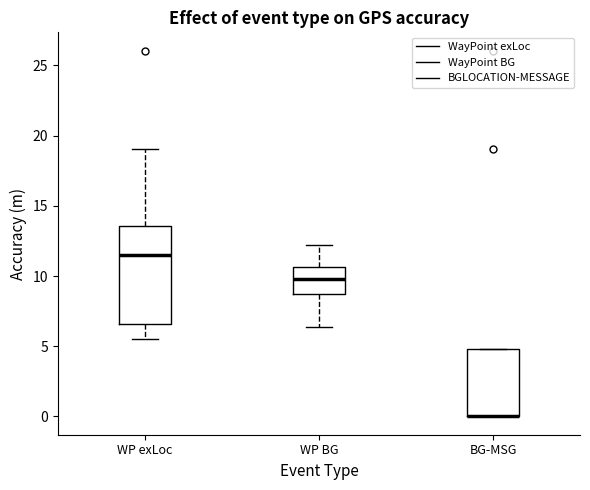

Reading left to right, transcribe this box plot: for each box, give where its median line is, the range the box spans, and where its two whiskers end, as read against the y-axis. The values are not printed on the chart, so give them approximately, as read against the axis.

WP exLoc: median 11.5, box 6.5 to 13.5, whiskers 5.5 to 19.0
WP BG: median 10.0, box 8.5 to 10.5, whiskers 6.5 to 12.0
BG-MSG: median 0.0 (drawn on the box's lower edge), box 0.0 to 5.0, whiskers 0.0 to 5.0